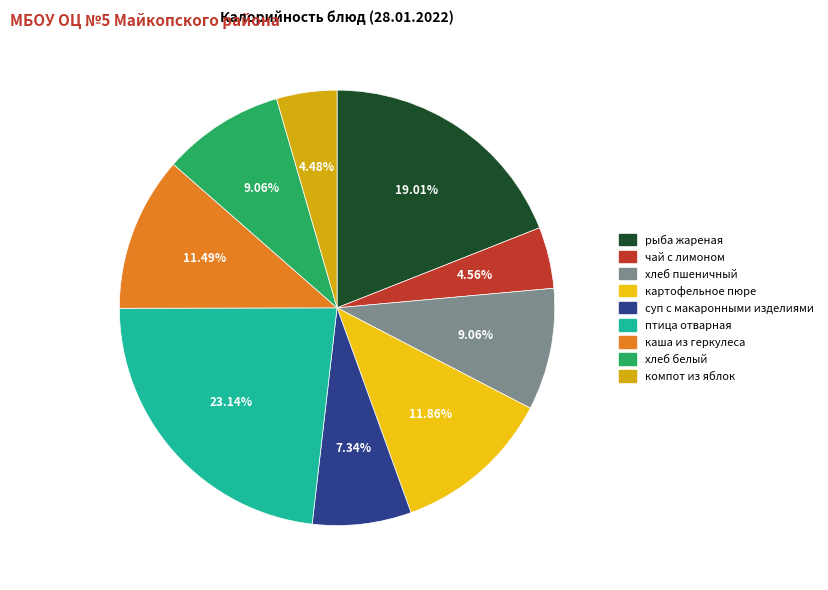

What percentage is the хлеб пшеничный slice, to the nearest percent?

9%